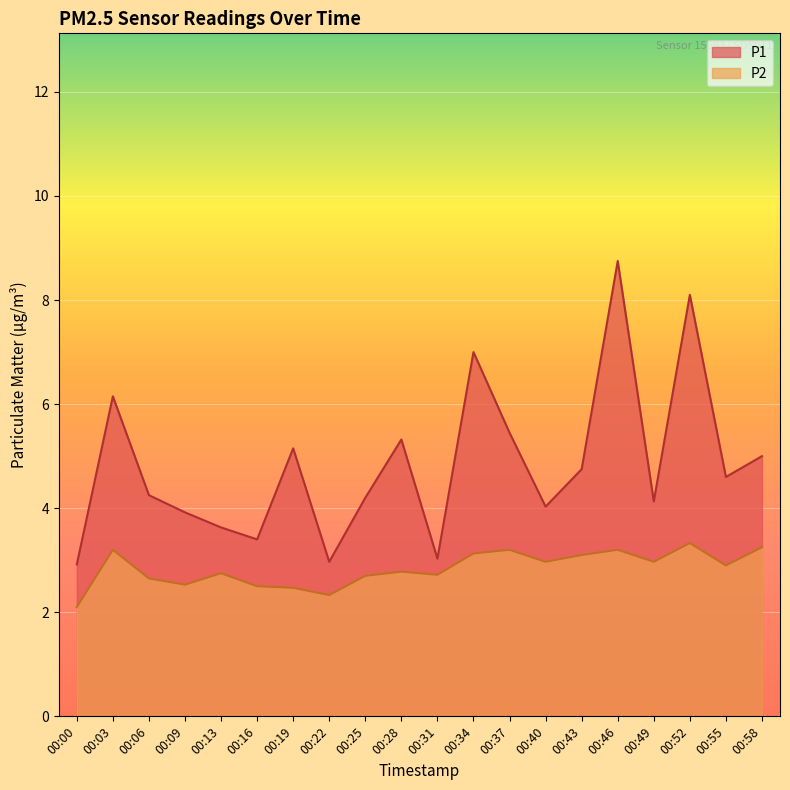

At how many categories does at least one series exceed 8?

2